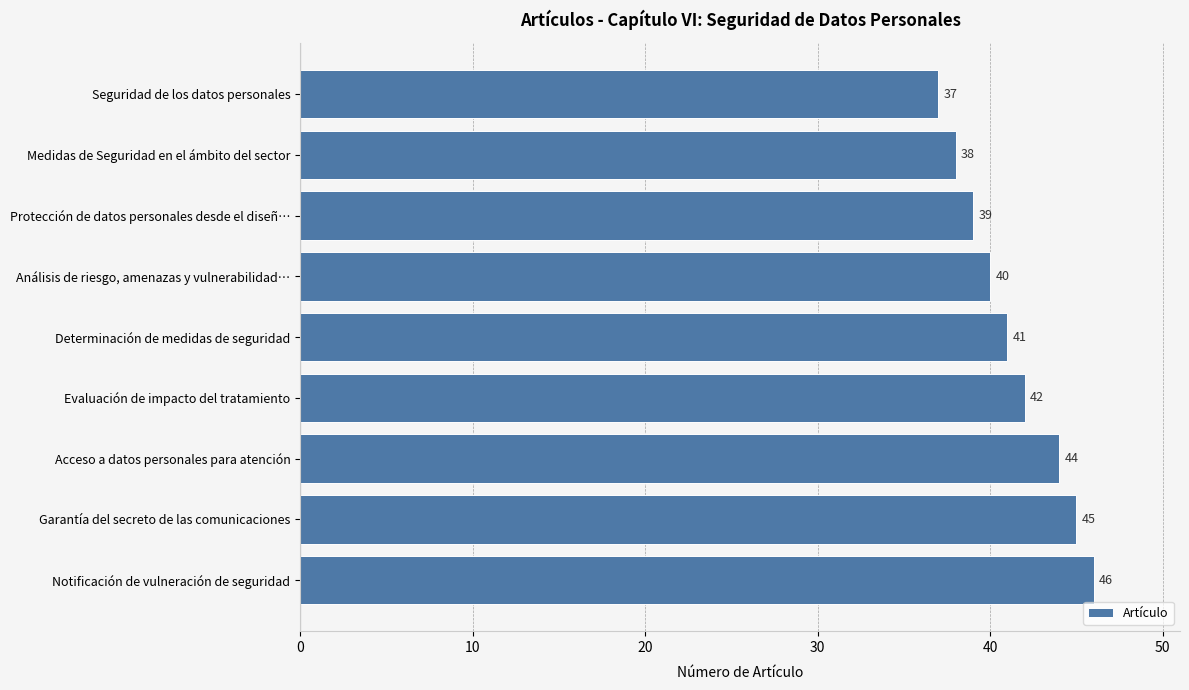

True or false: the data shows 23 at Medidas de Seguridad en el ámbito del sector.

False